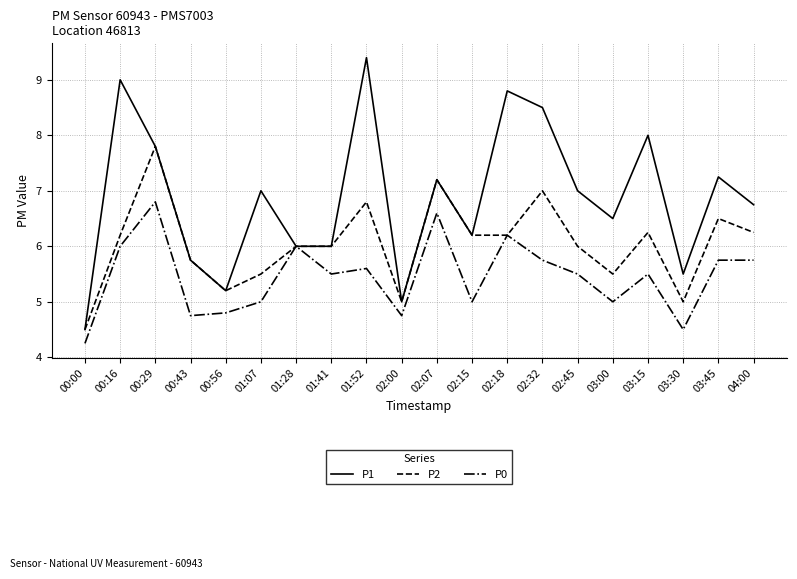

Between 02:18 and 02:32, which series saw the biggest shift?

P2